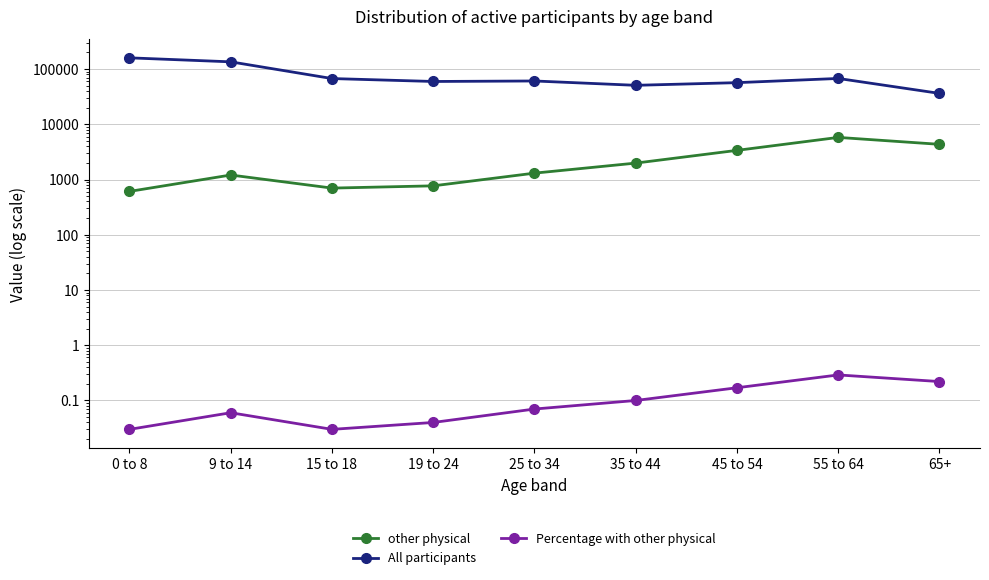

List the labels in order of Percentage with other physical value, smallest first.

0 to 8, 15 to 18, 19 to 24, 9 to 14, 25 to 34, 35 to 44, 45 to 54, 65+, 55 to 64